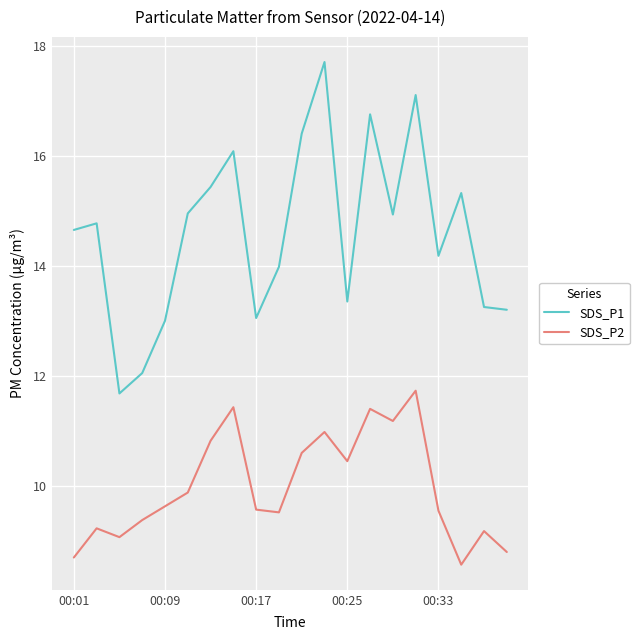

What is the maximum value shown in the chart?

17.7